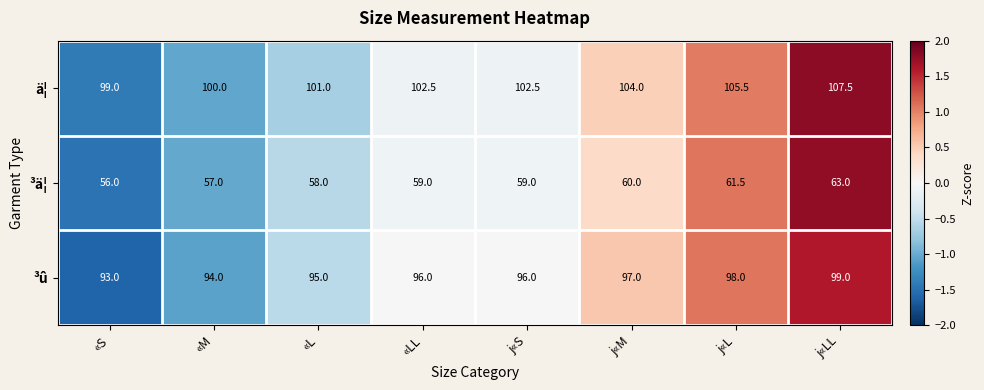

How many values in the ³û series are below 96?

3